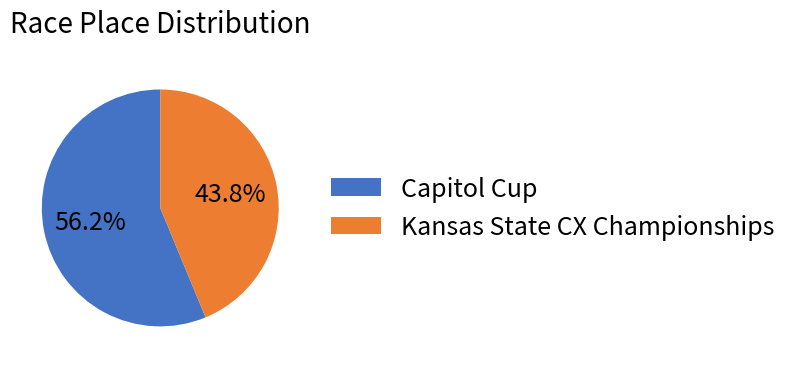

Count the number of slices in the pie.

2